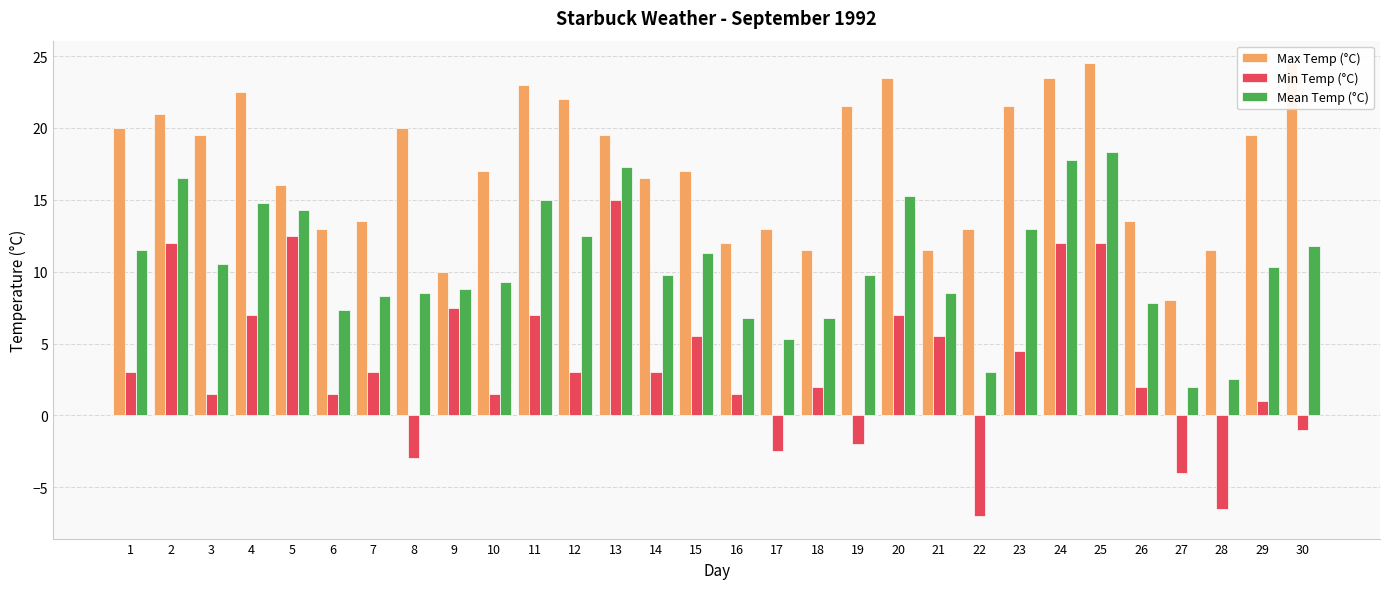

What is the difference between the maximum and minimum values in the Max Temp (°C) series?

16.5